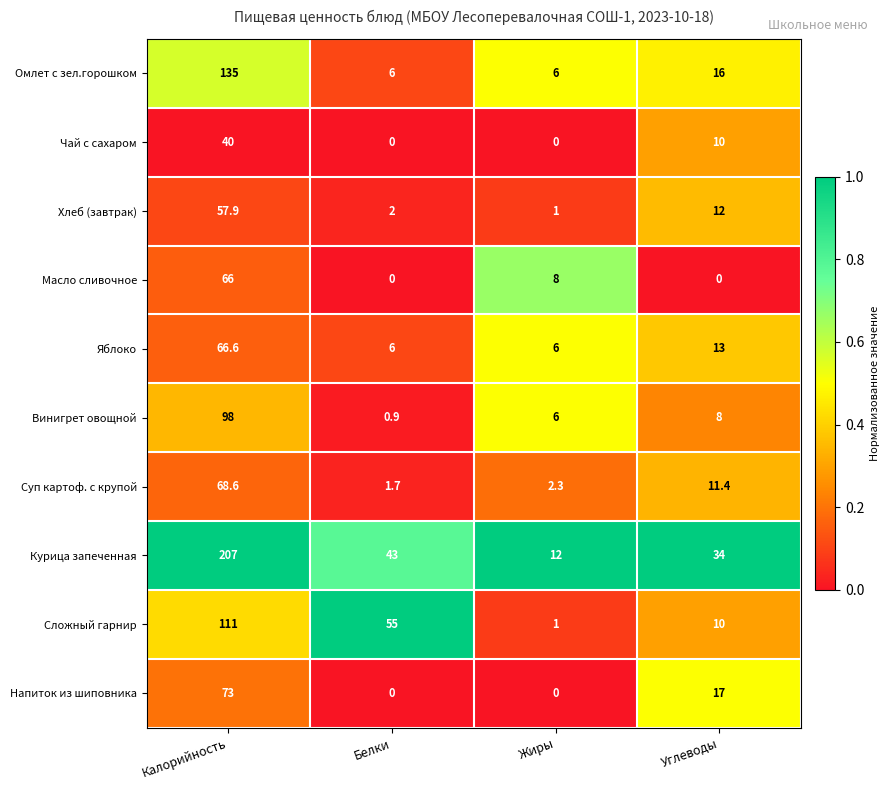

Is it true that Сложный гарнир equals 35.2 at Калорийность?

False